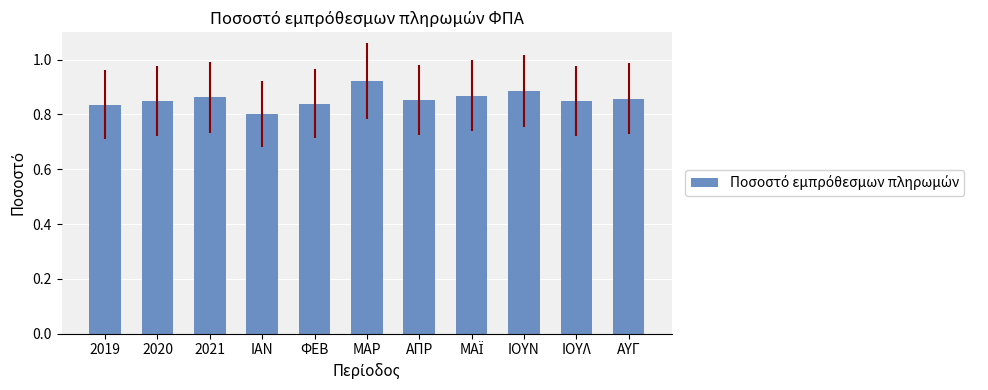

The value at ΦΕΒ is 0.8. True or false?

True